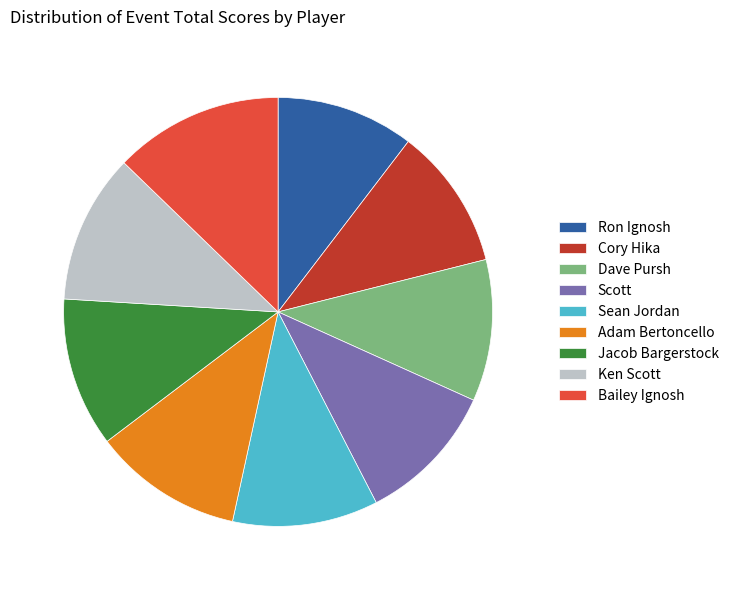

Which category has the biggest portion of the pie?

Bailey Ignosh